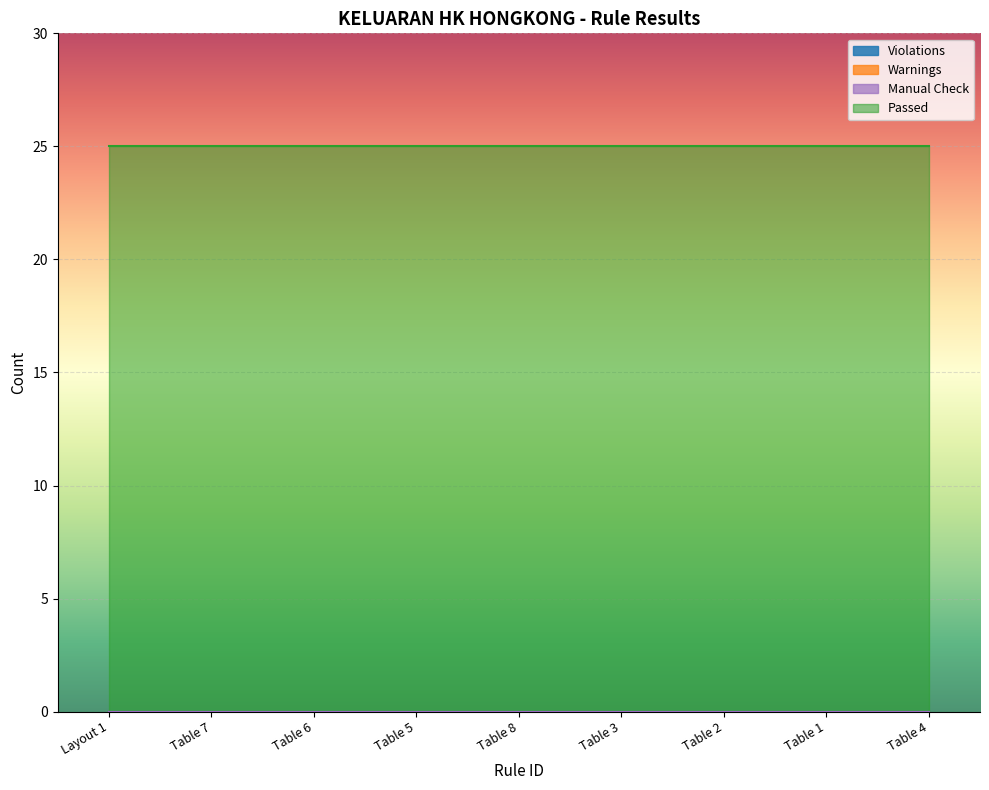

True or false: Violations has more than 0 interior local peaks.

False